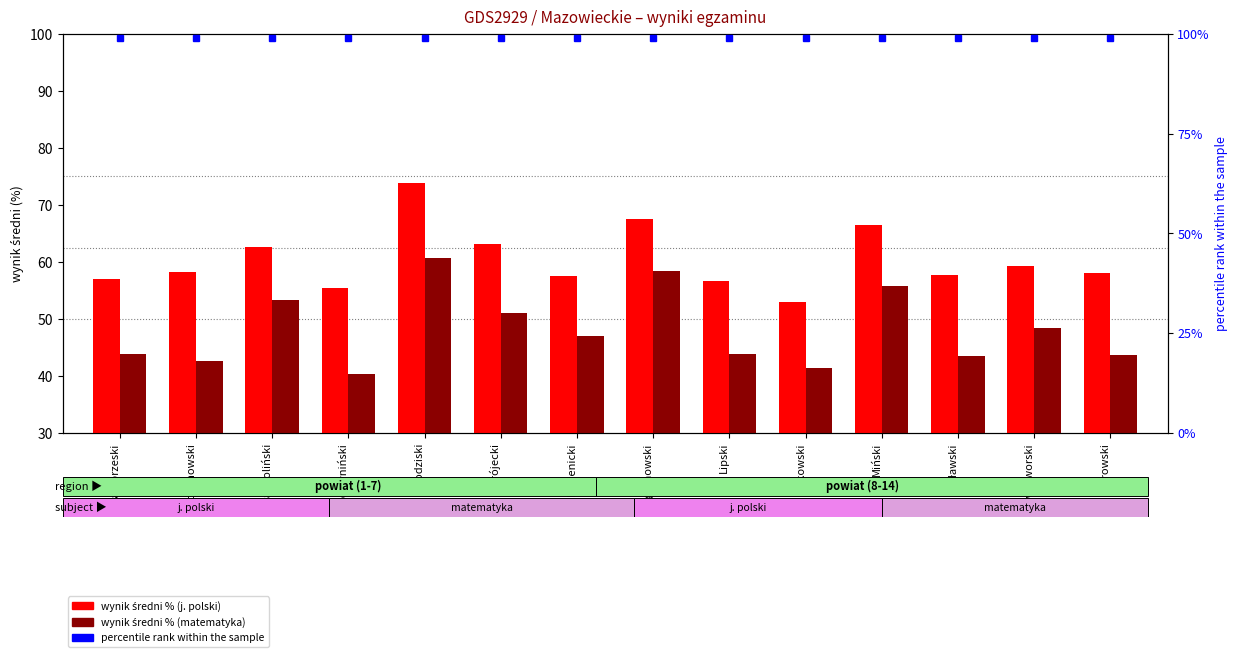

Is the value of wynik średni % (matematyka) at Mławski greater than the value of wynik średni % (j. polski) at Ostrowski?

No